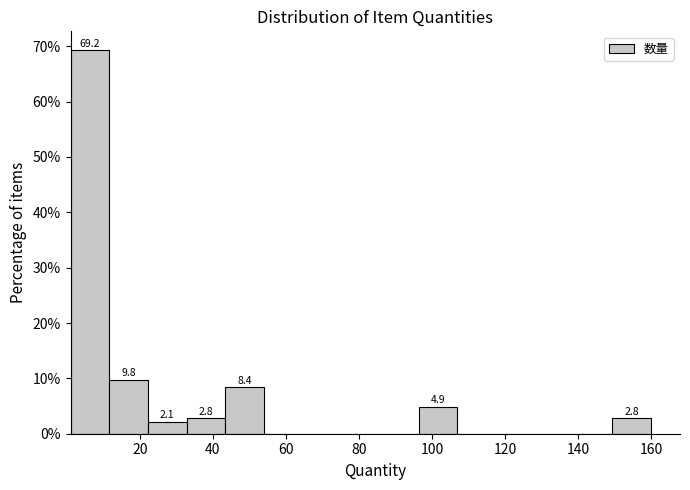

Over which range of the x-axis is the bar tallest?

1.0 to 11.6